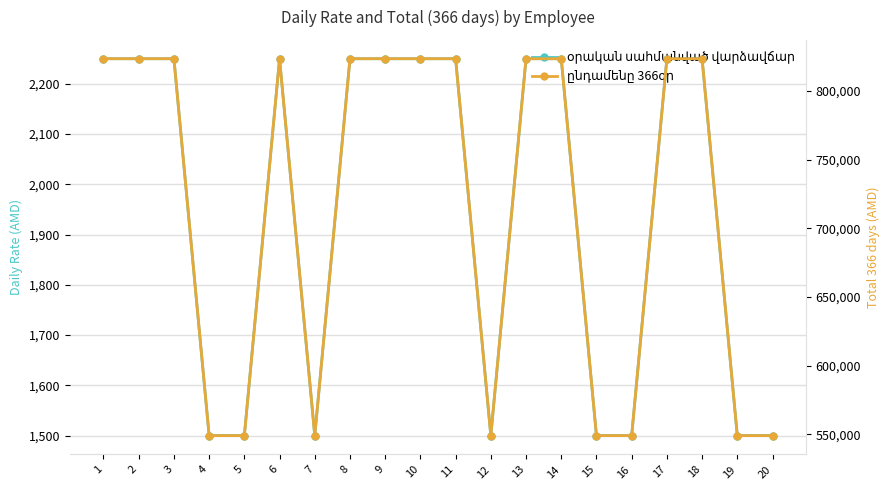

What is the difference between the maximum and second lowest values in the օրական սահմանված վարձավճար series?

750